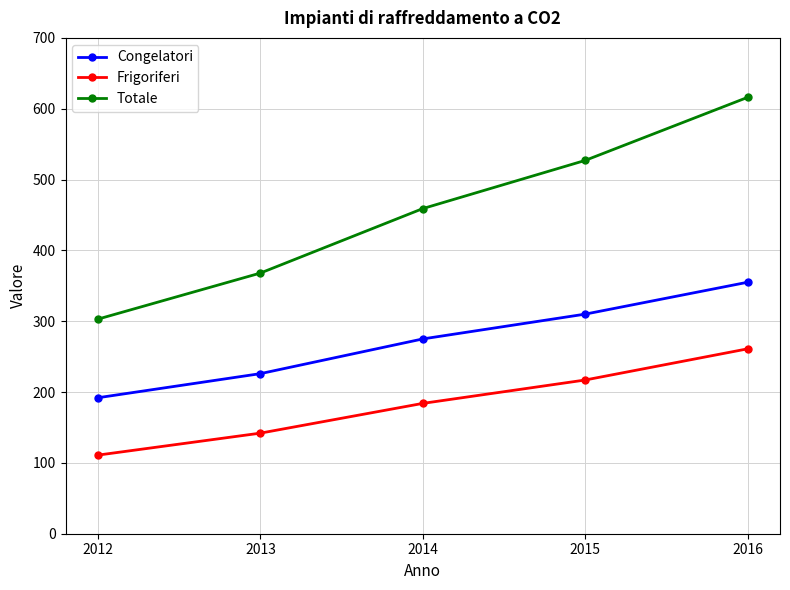

What is the maximum value for Totale?

616